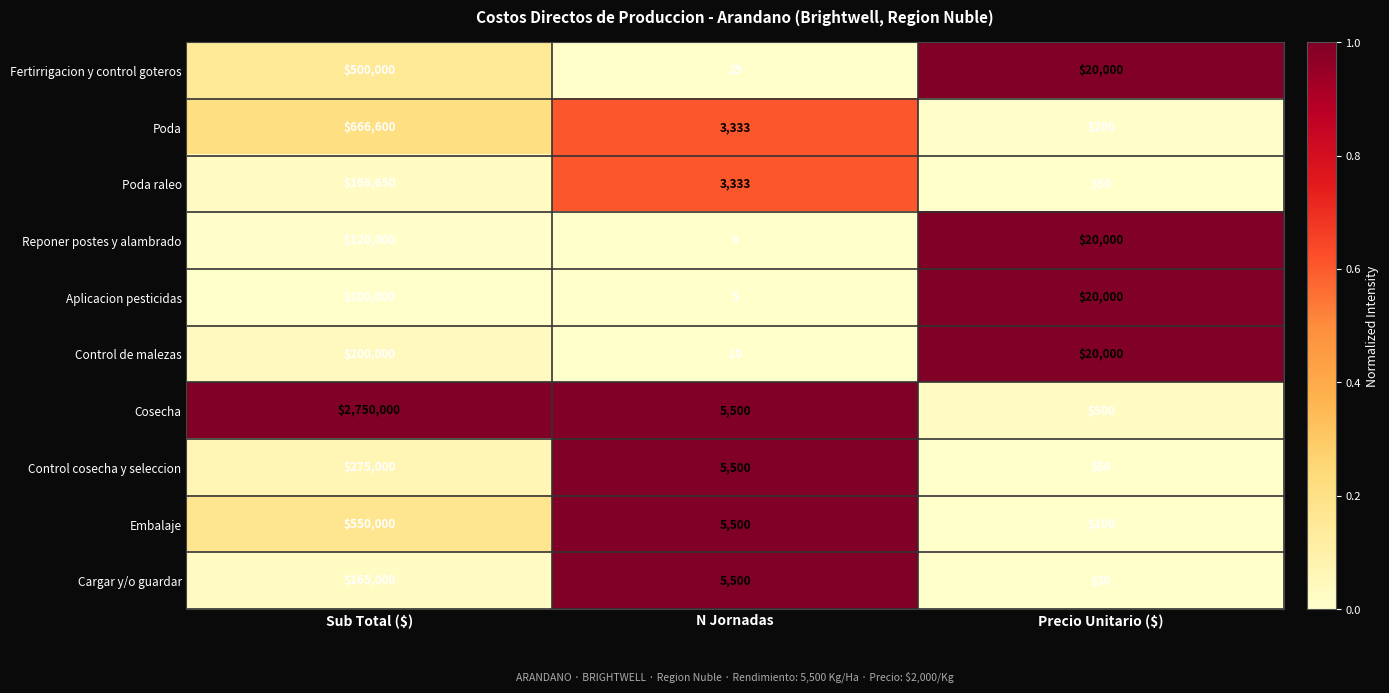

Rank the series by their maximum value, from highest to lowest.

Cosecha, Poda, Embalaje, Fertirrigacion y control goteros, Control cosecha y seleccion, Control de malezas, Poda raleo, Cargar y/o guardar, Reponer postes y alambrado, Aplicacion pesticidas